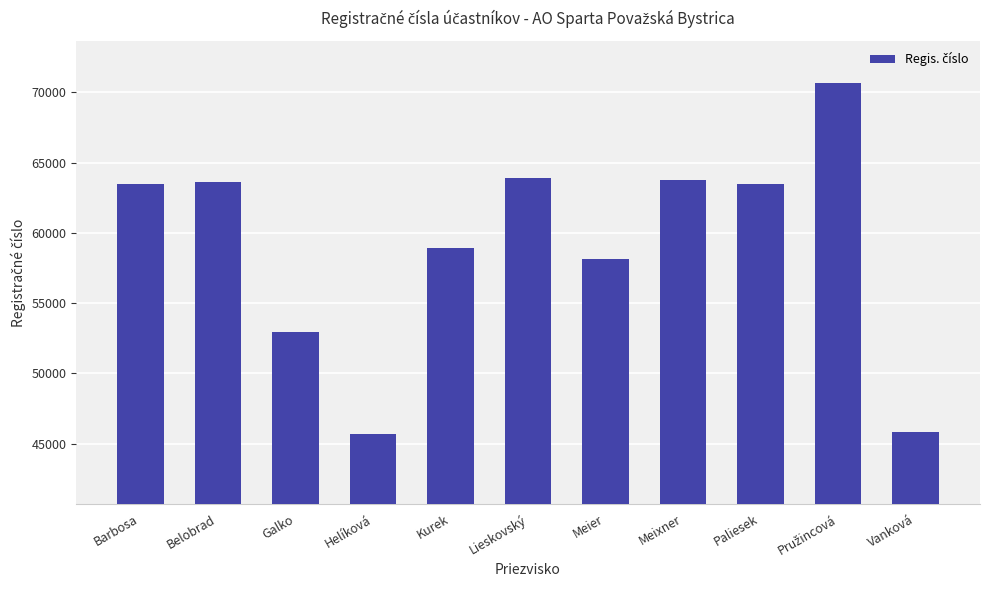

What is the minimum value shown in the chart?

45708